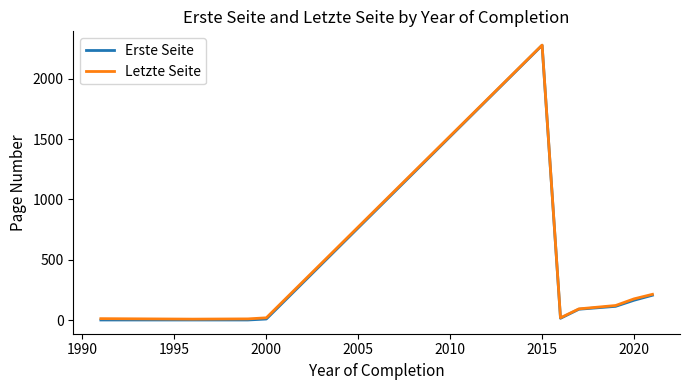

Which series has the widest spread of values?

Erste Seite